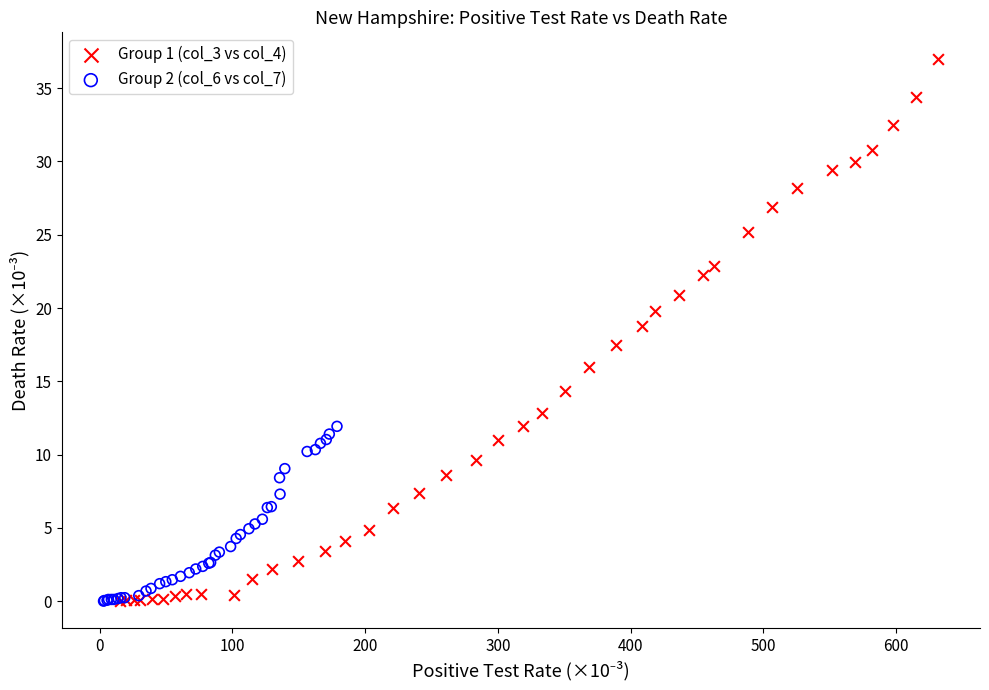

Which series has the largest Y range (max minus min)?

Group 1 (col_3 vs col_4)